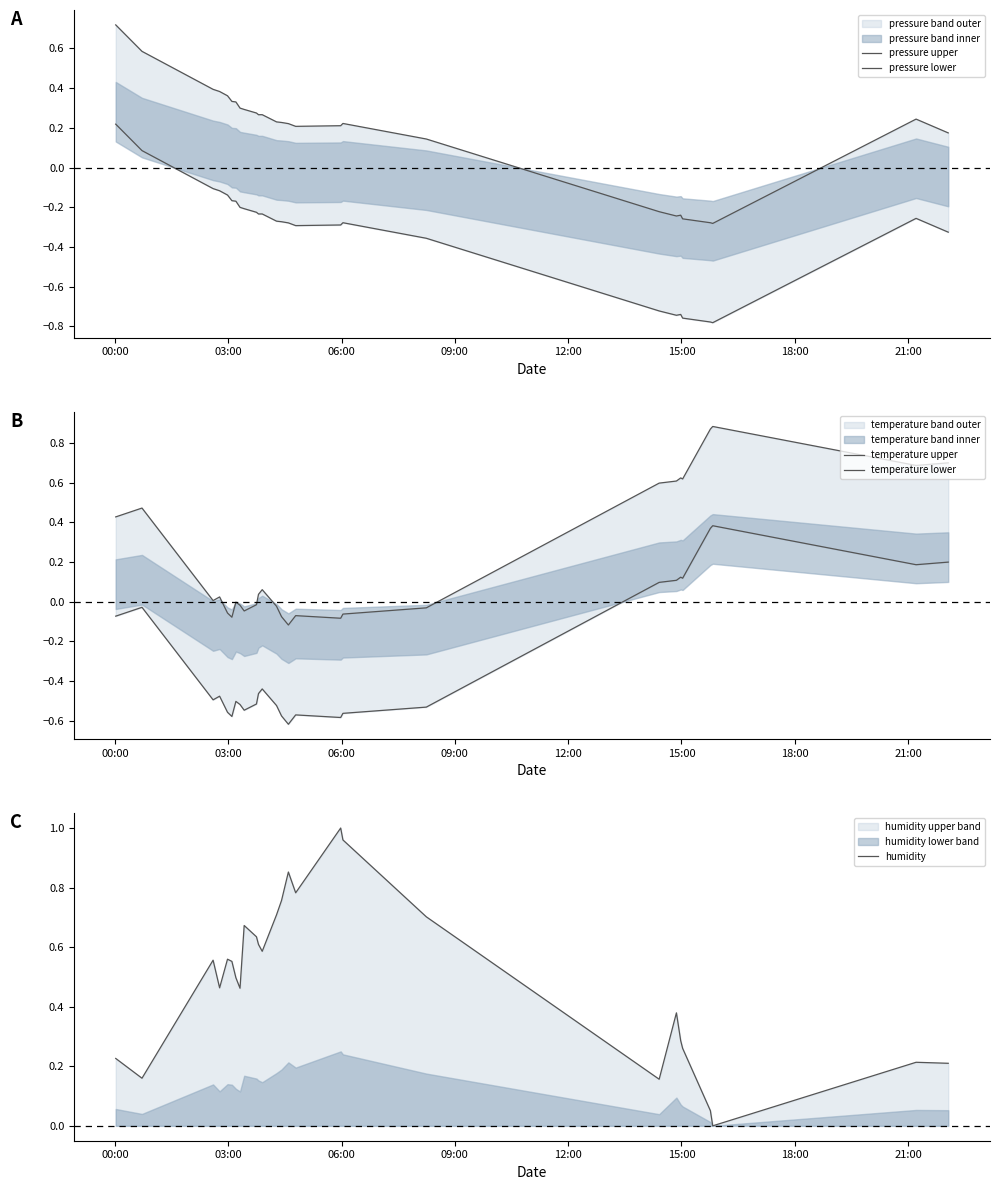

The value of pressure lower at 18 is -0.2. True or false?

False